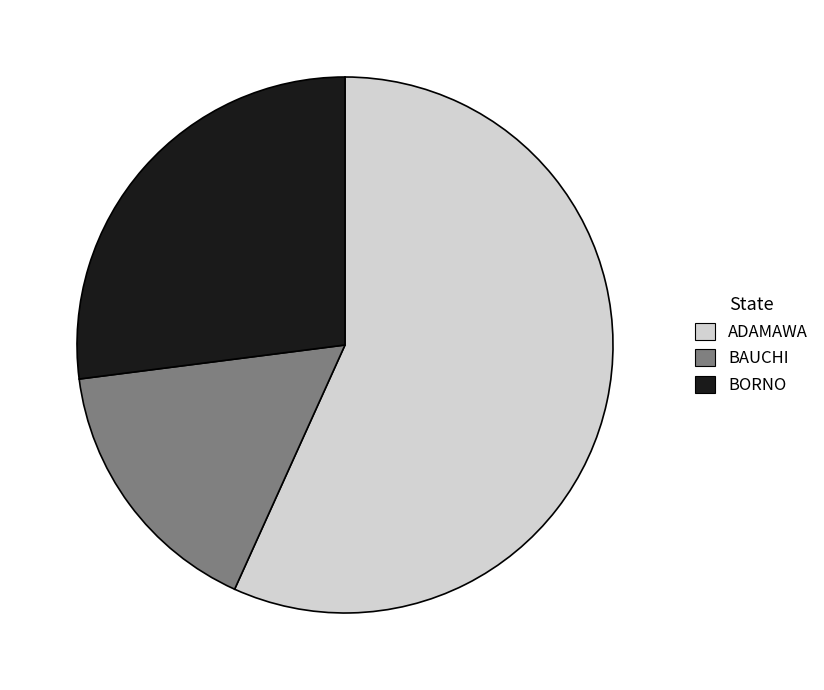

Rank the categories by value from highest to lowest.

ADAMAWA, BORNO, BAUCHI